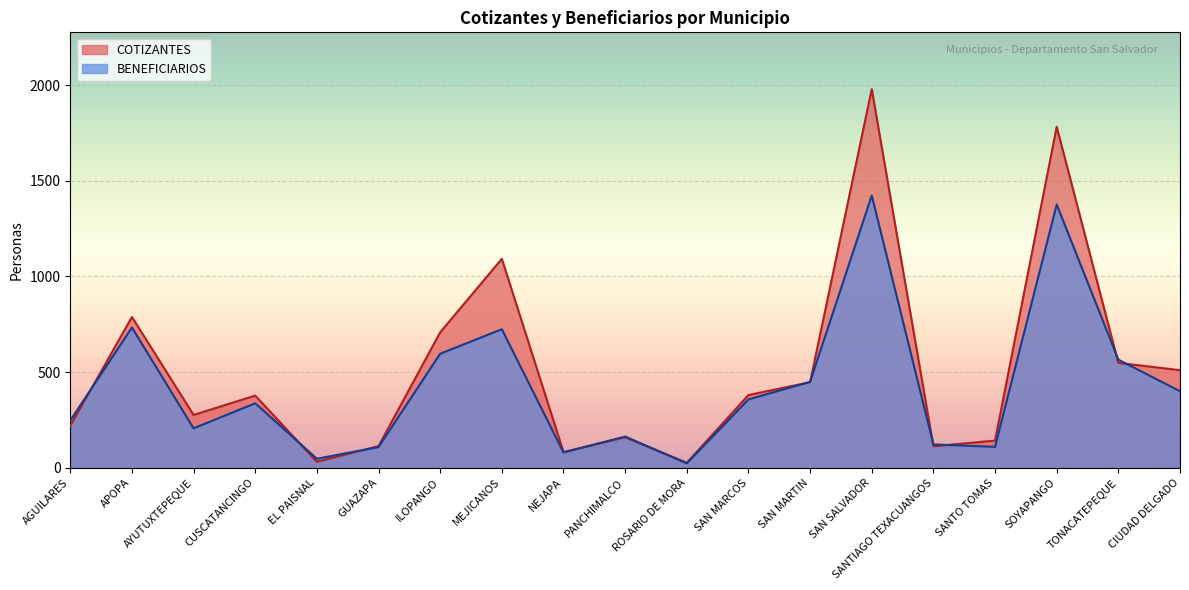

What are all the series names shown in the legend?

COTIZANTES, BENEFICIARIOS